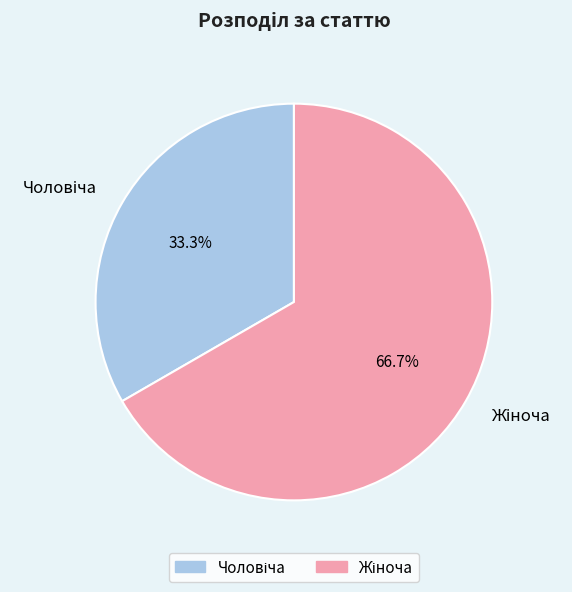

Do Чоловіча and Жіноча together represent more than half of the pie?

Yes